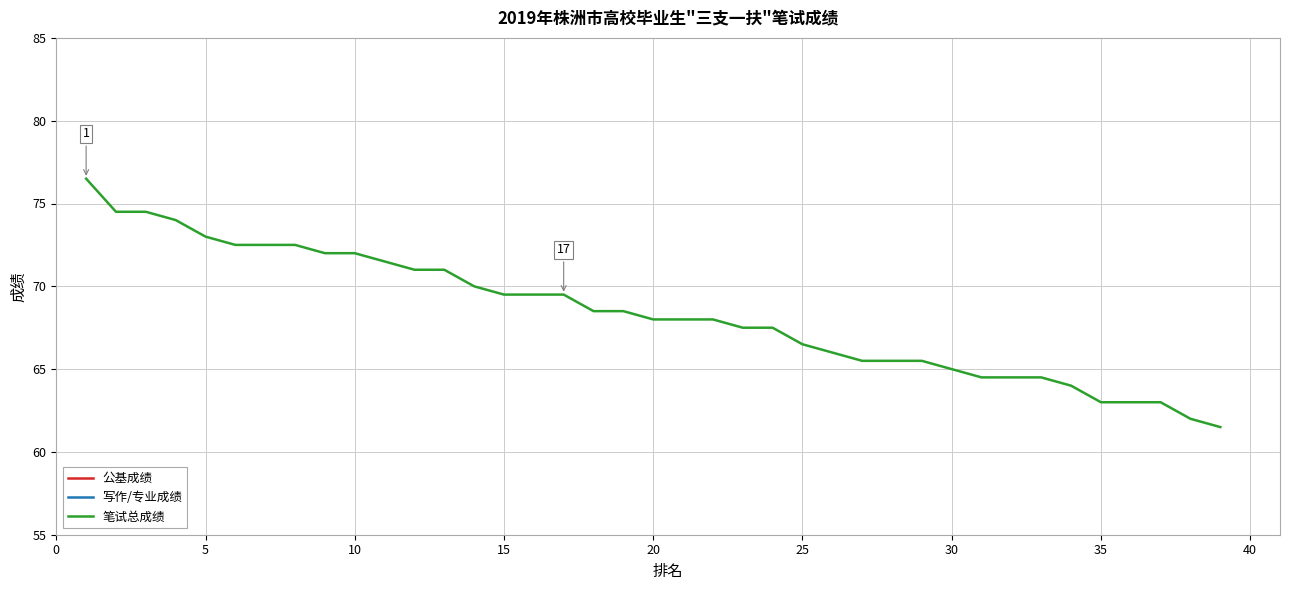

What is the lowest value of the 笔试总成绩 series?

61.5